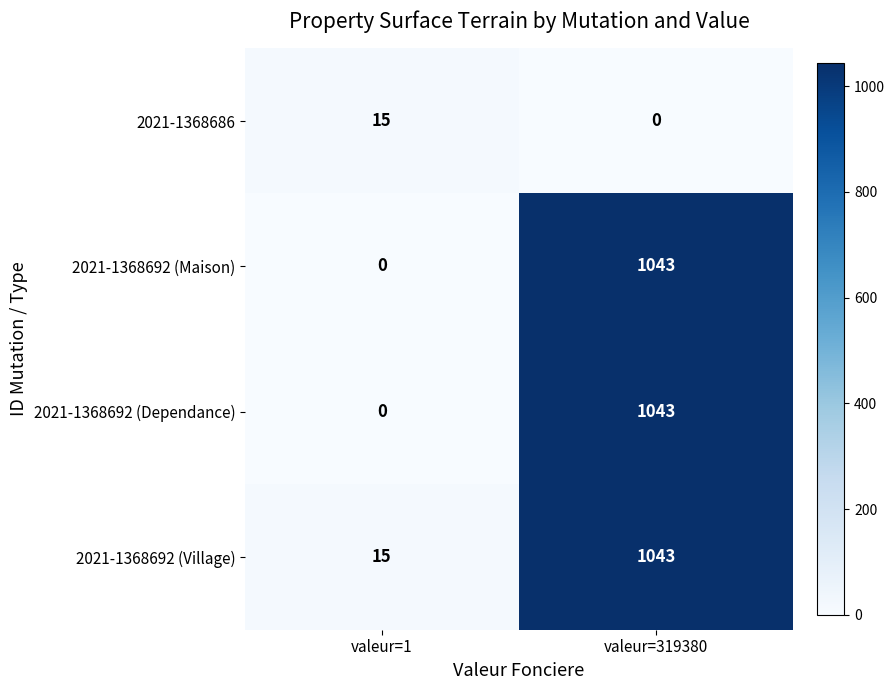

What is the difference between the maximum and minimum values in the 2021-1368686 series?

15